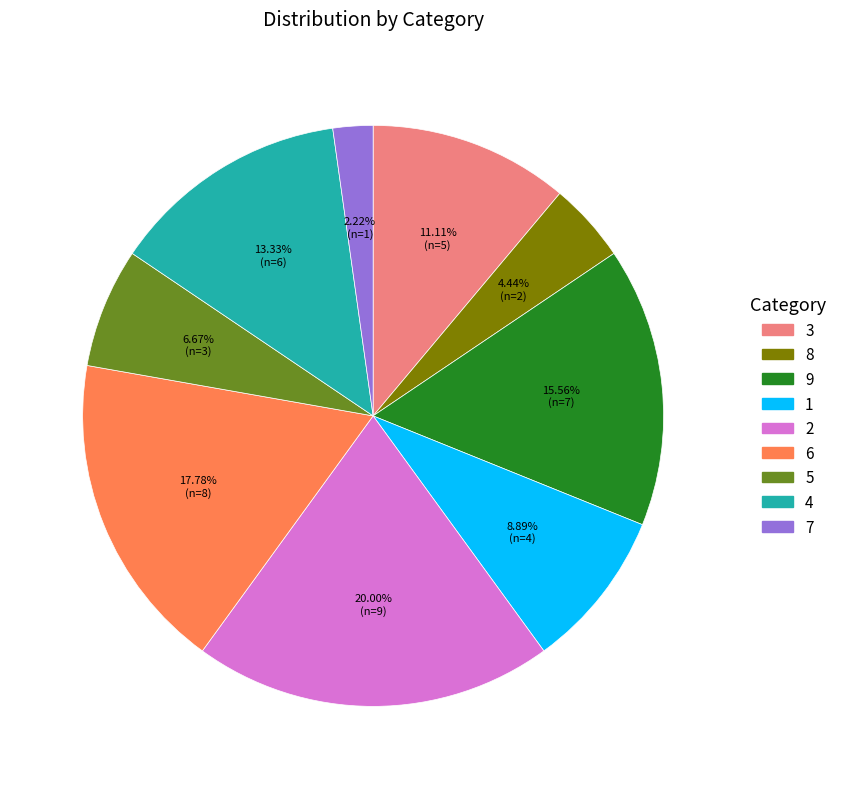

Does any single category account for the majority?

No